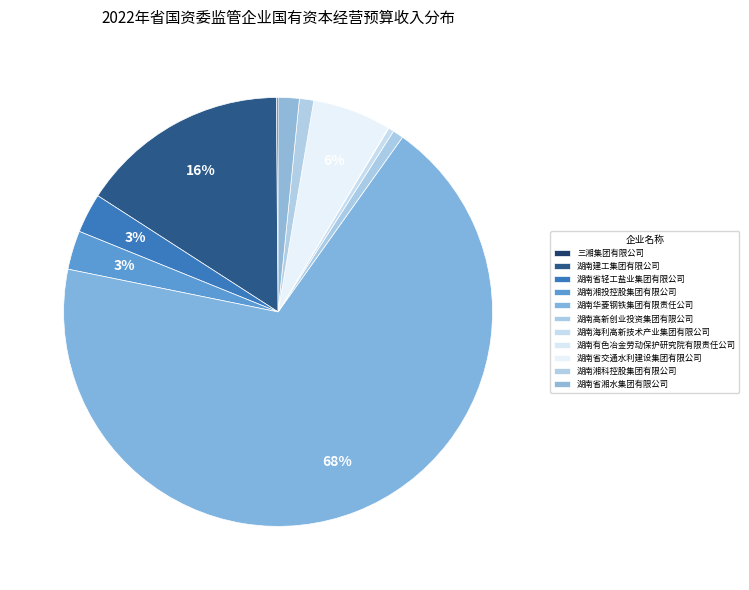

What is the largest slice in the pie chart?

湖南华菱钢铁集团有限责任公司